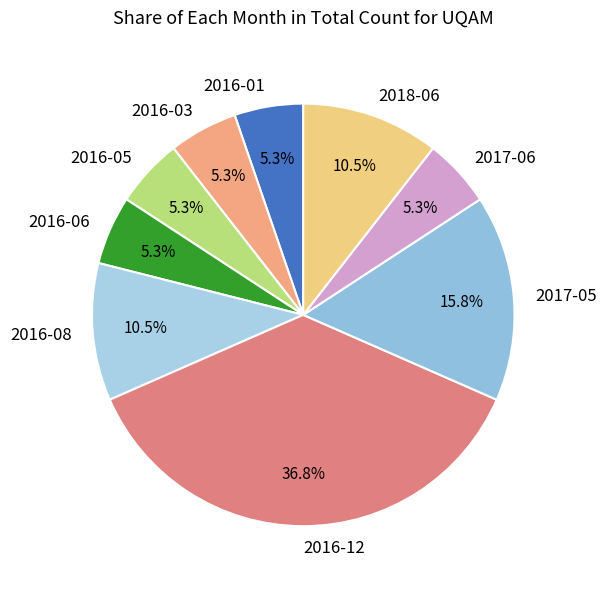

Is there a majority slice in this chart?

No